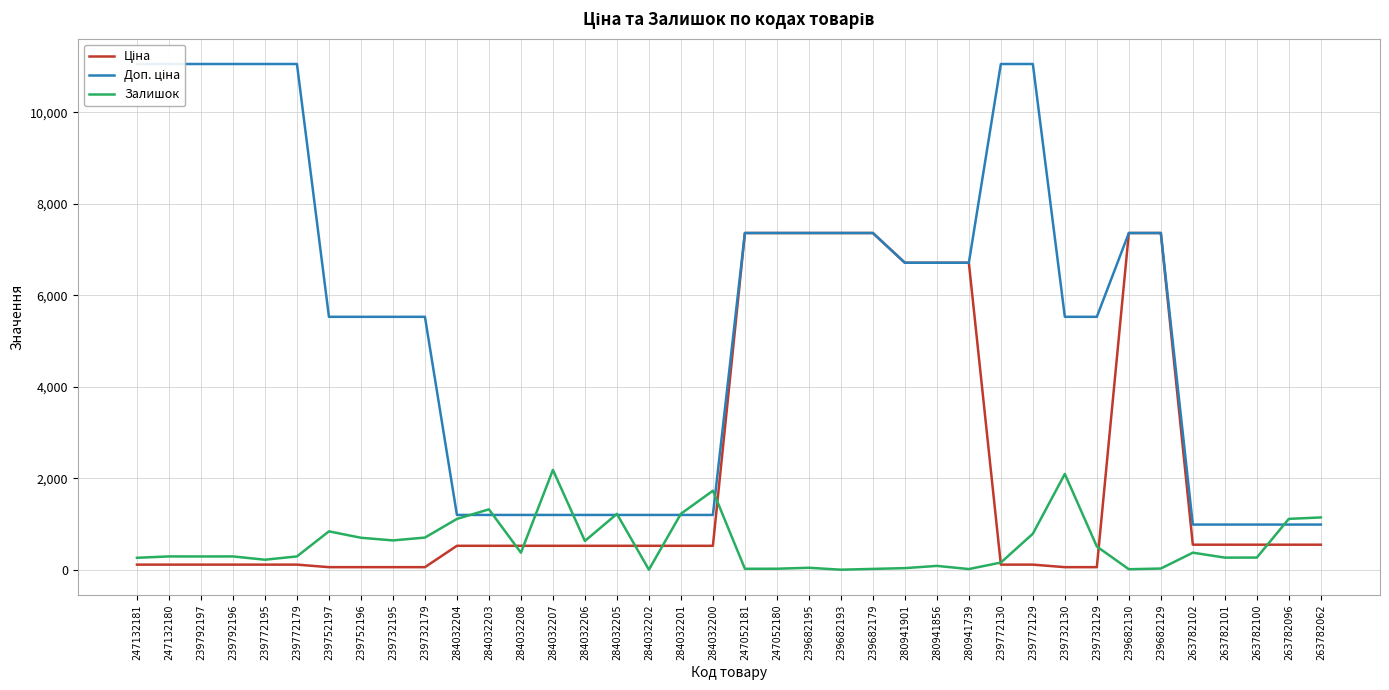

Rank the categories by Доп. ціна value from highest to lowest.

247132181, 247132180, 239792197, 239792196, 239772195, 239772179, 239772130, 239772129, 247052181, 247052180, 239682195, 239682193, 239682179, 239682130, 239682129, 280941901, 280941856, 280941739, 239752197, 239752196, 239732195, 239732179, 239732130, 239732129, 284032204, 284032203, 284032208, 284032207, 284032206, 284032205, 284032202, 284032201, 284032200, 263782102, 263782101, 263782100, 263782096, 263782062